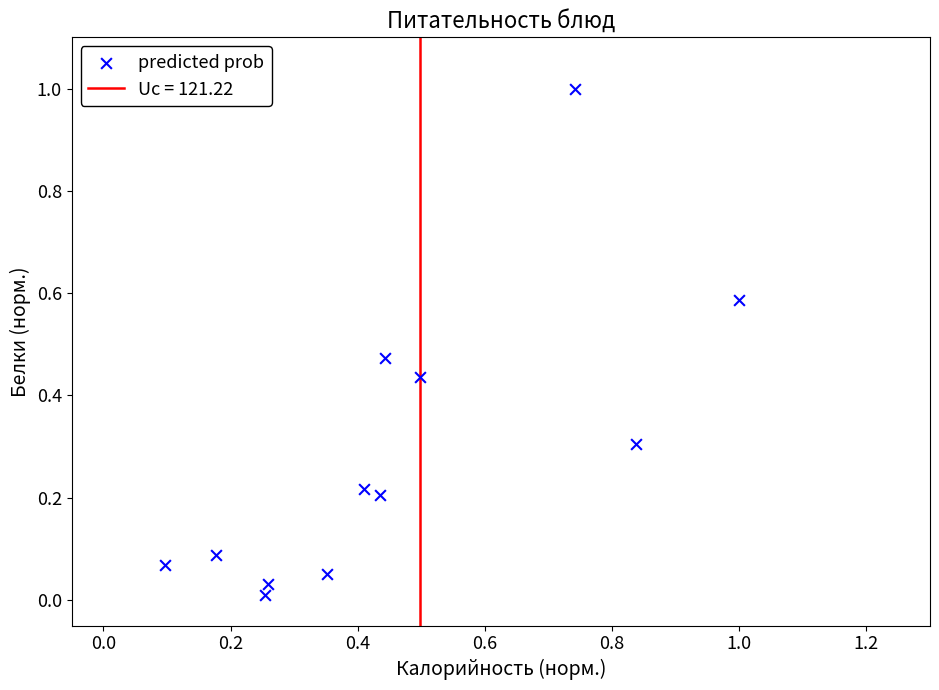

What is the range of X values (max minus min)?

0.9